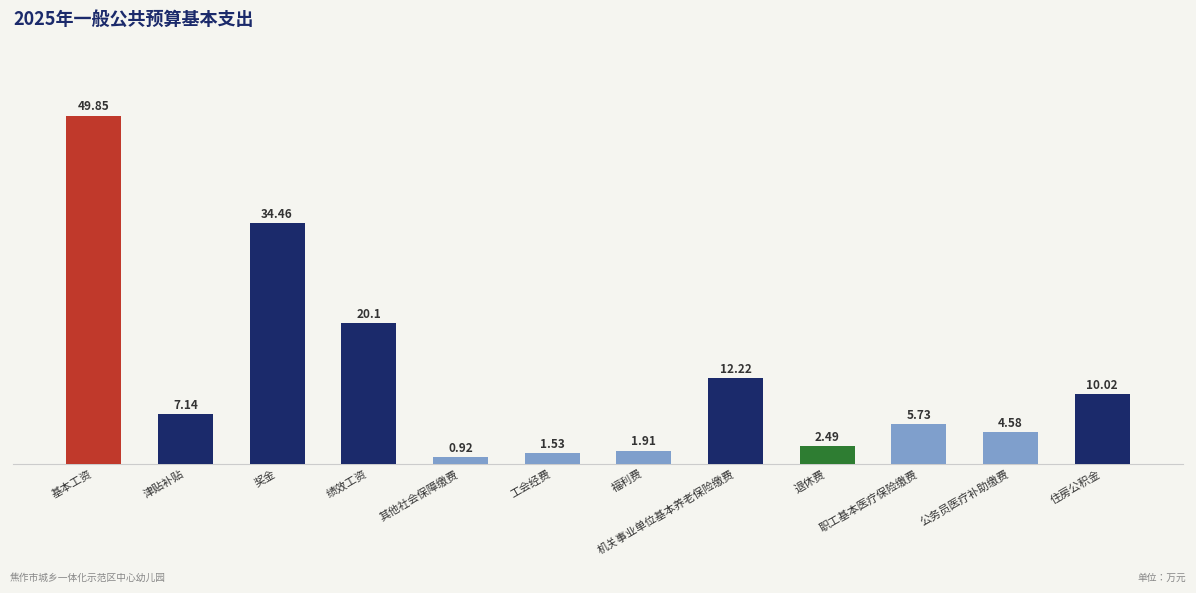

Which label corresponds to the largest value in the chart?

基本工资